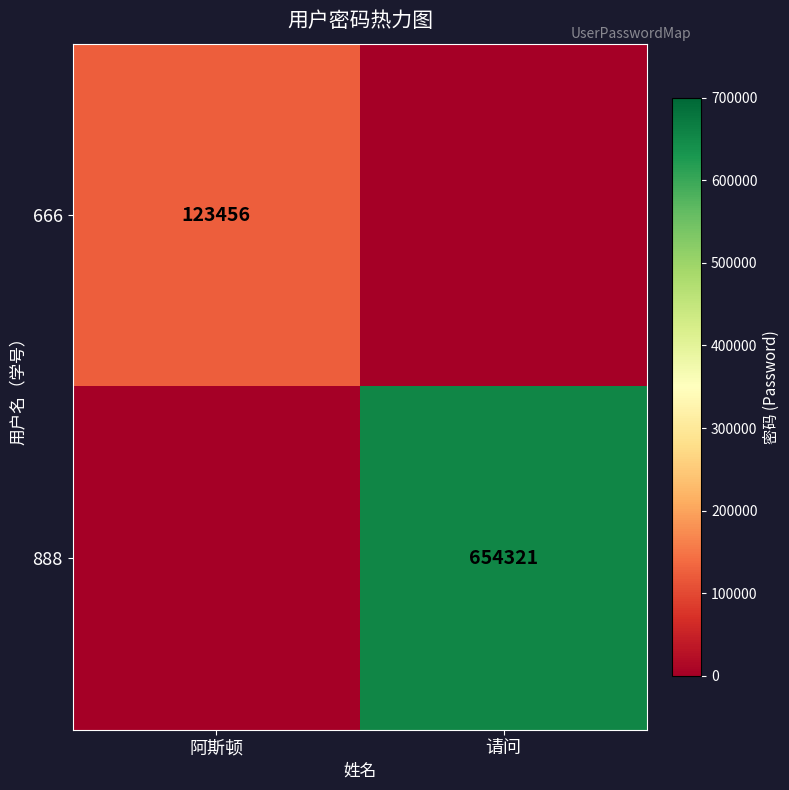

Is it true that 888 equals 654321 at 请问?

True